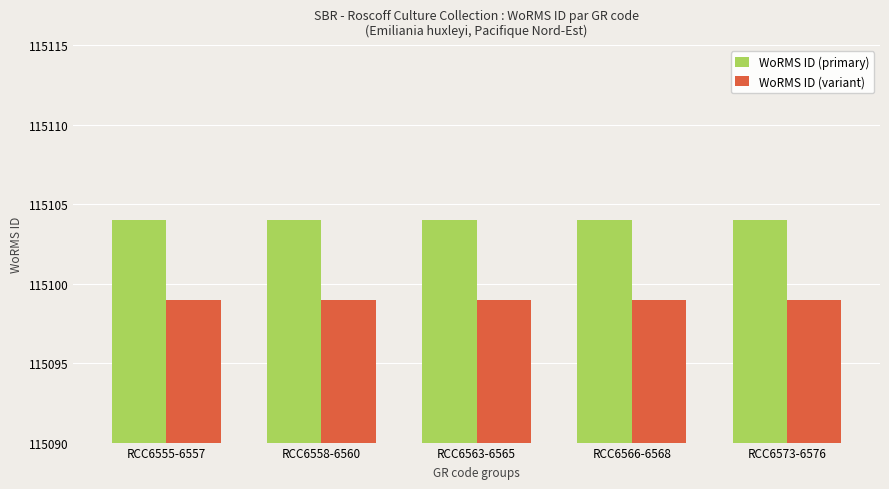

List the series in order of their overall mean, highest first.

WoRMS ID (primary), WoRMS ID (variant)